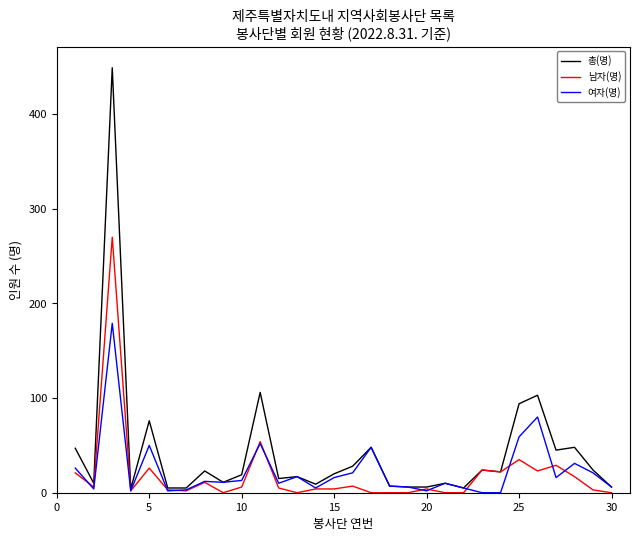

What is the highest value of the 총(명) series?

449